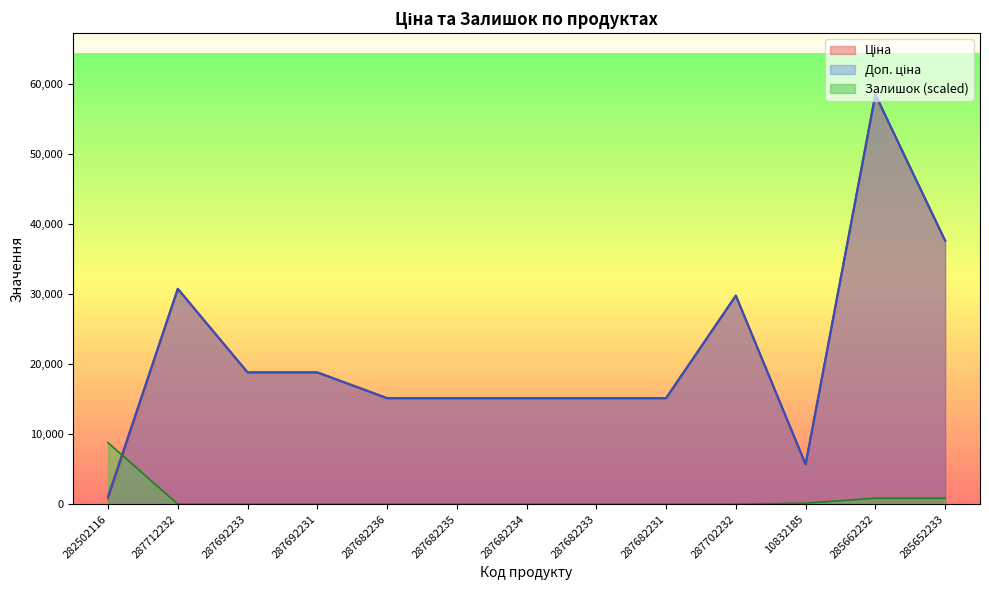

At which category is the sum across all series the highest?

285662232